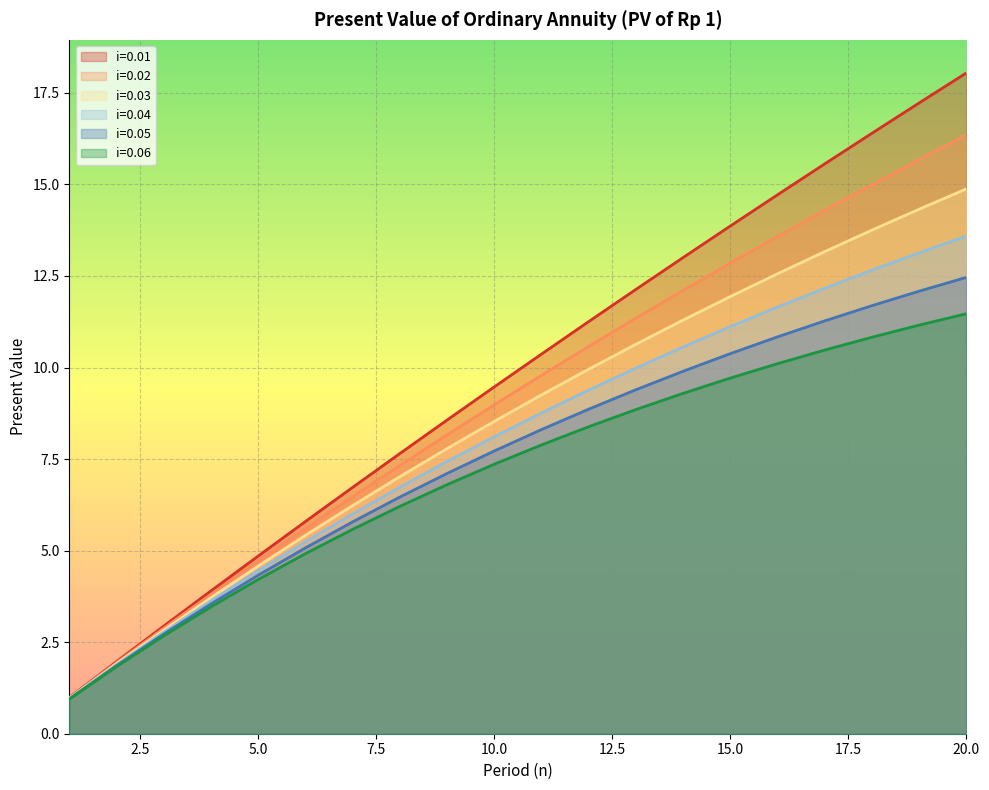

Rank the series by their maximum value, from highest to lowest.

i=0.01, i=0.02, i=0.03, i=0.04, i=0.05, i=0.06